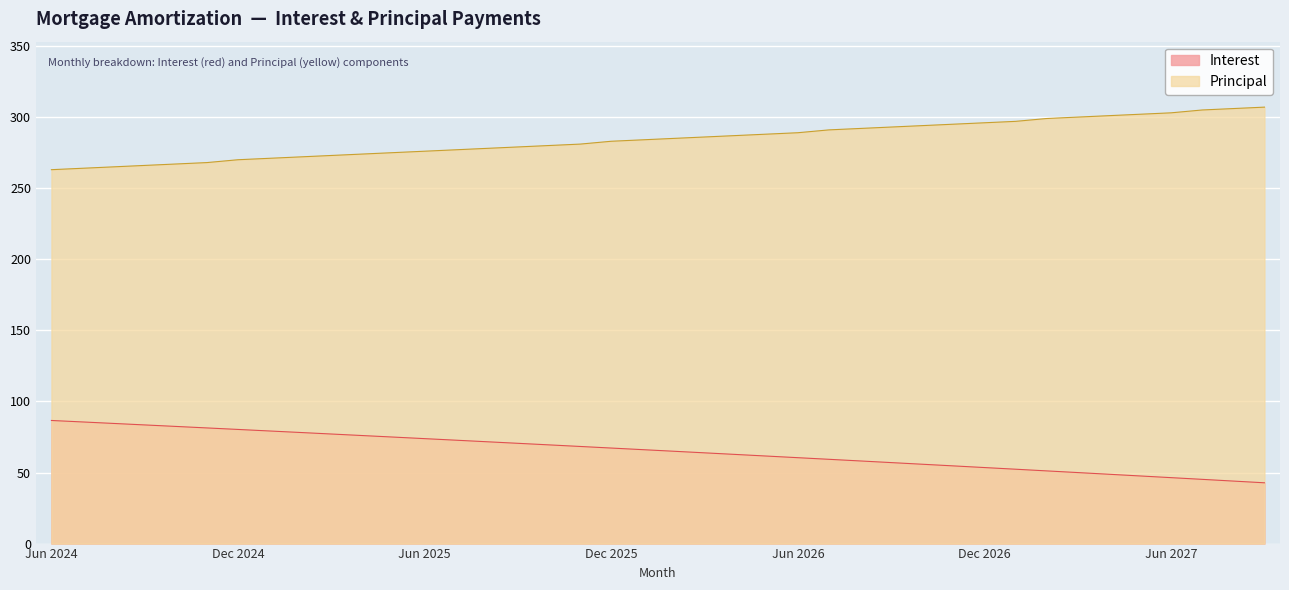

What is the minimum value shown in the chart?

42.8